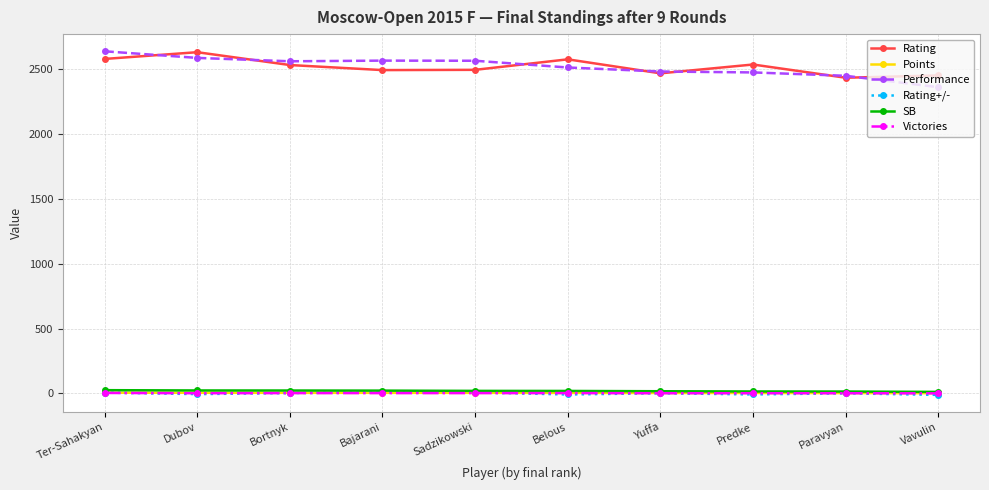

What is the spread (max minus min) of values at Vavulin?

2463.9